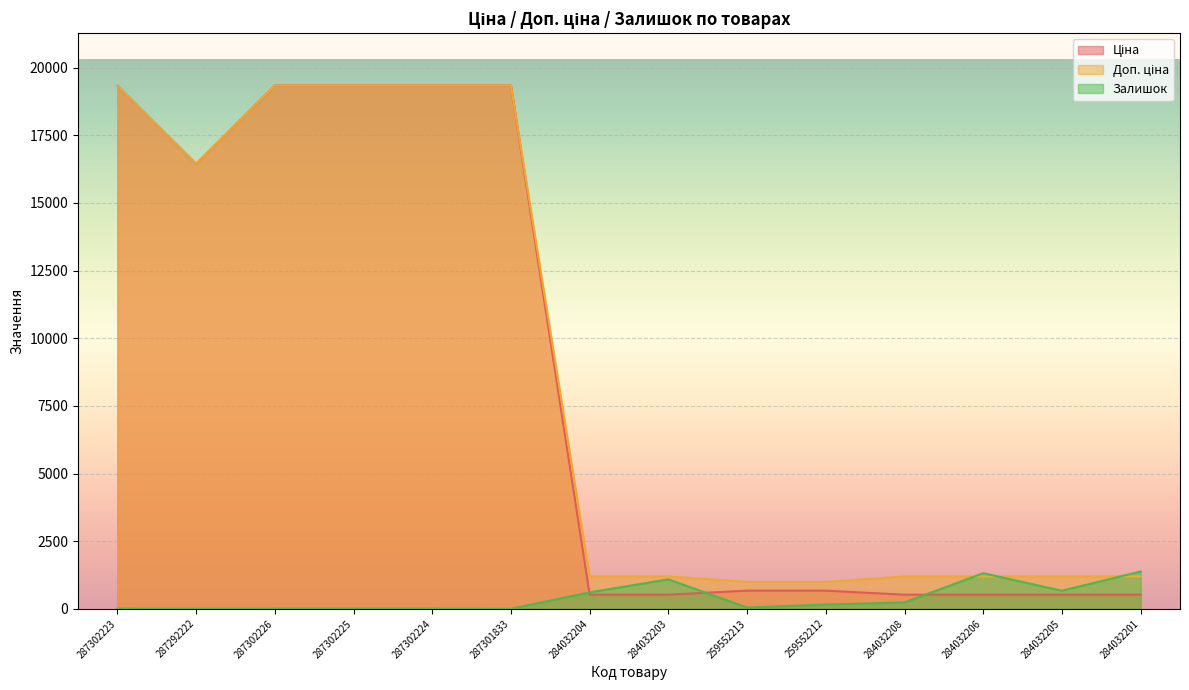

Which series has the largest total across all categories?

Доп. ціна